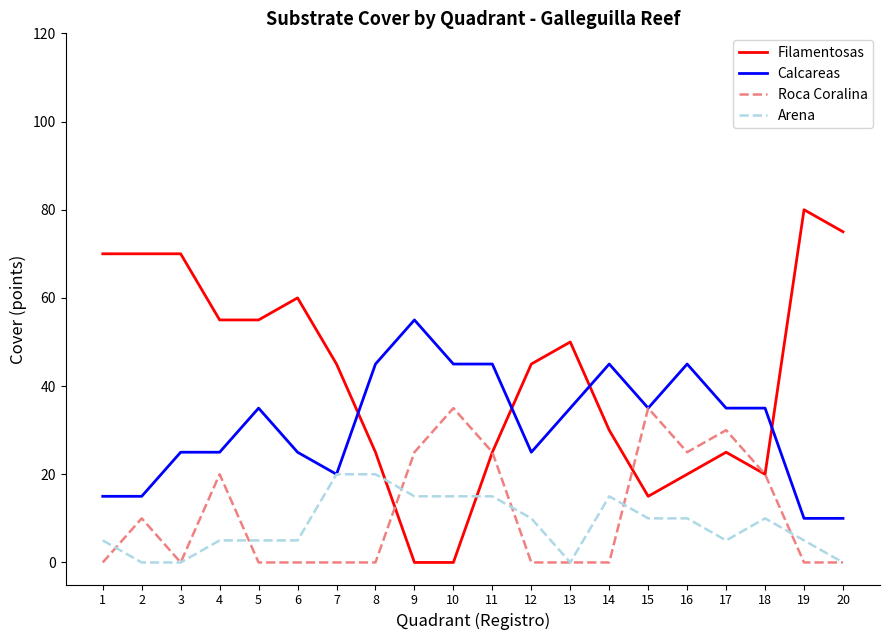

The Calcareas series shows 25 at 3. True or false?

True